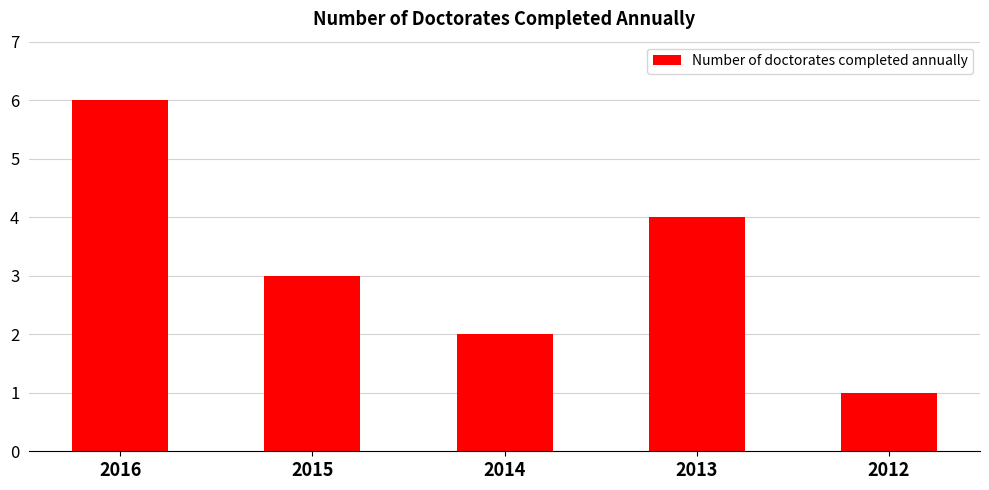

Rank the categories by value from lowest to highest.

2012, 2014, 2015, 2013, 2016